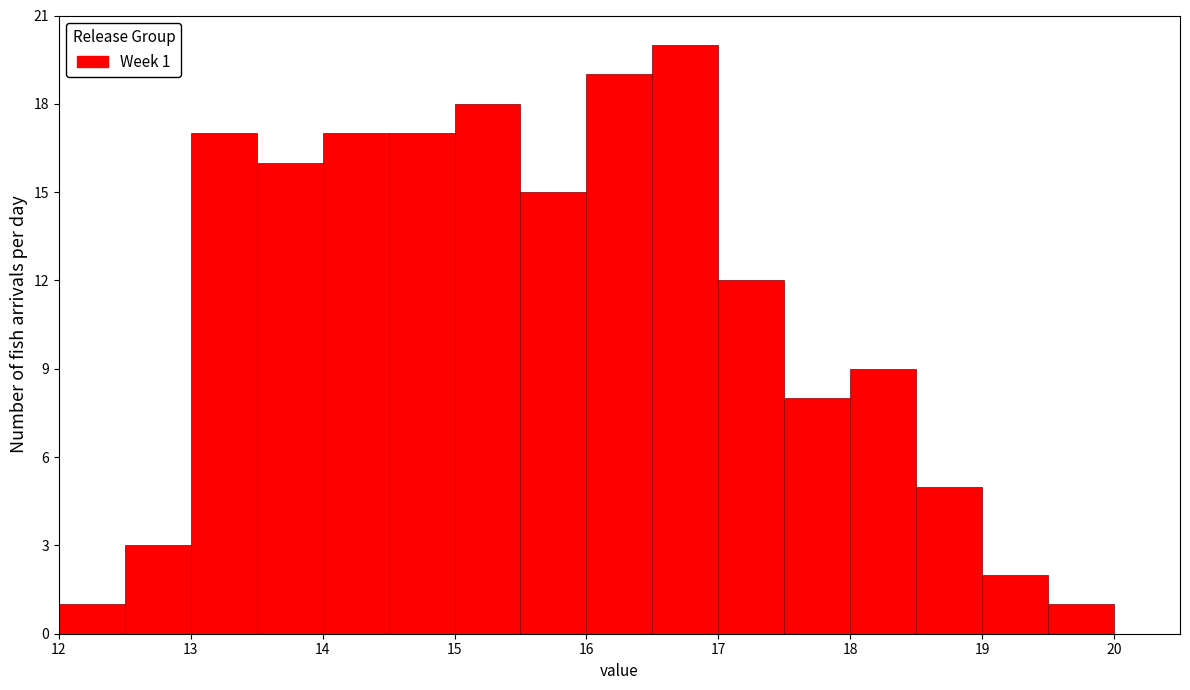

Over which range of the x-axis is the bar tallest?

16.5 to 17.0